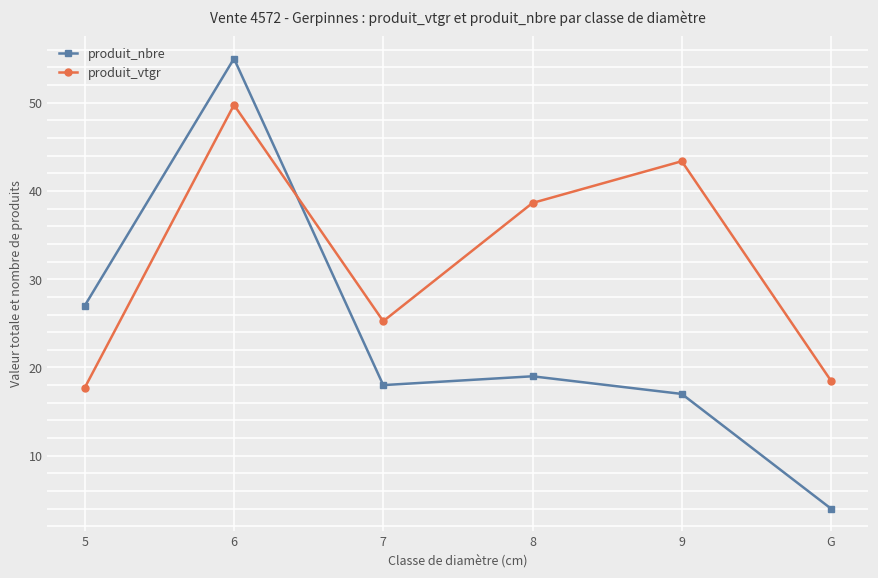

What is the sum of the produit_nbre values at 7 and 8?

37.0